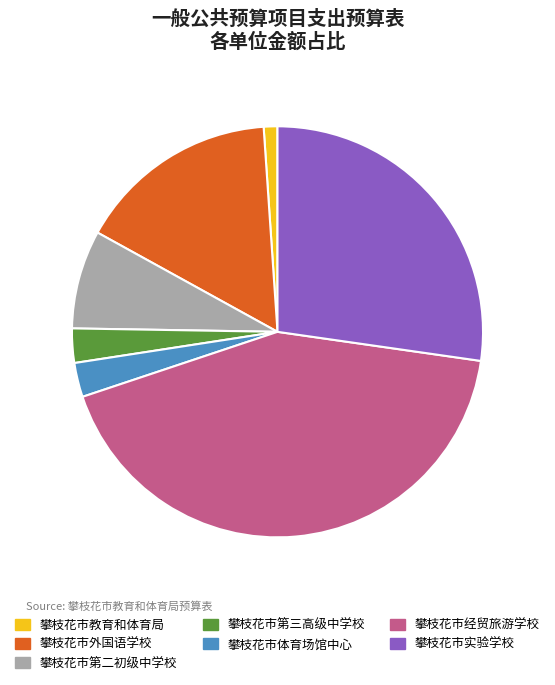

Do 攀枝花市教育和体育局 and 攀枝花市实验学校 together represent more than half of the pie?

No